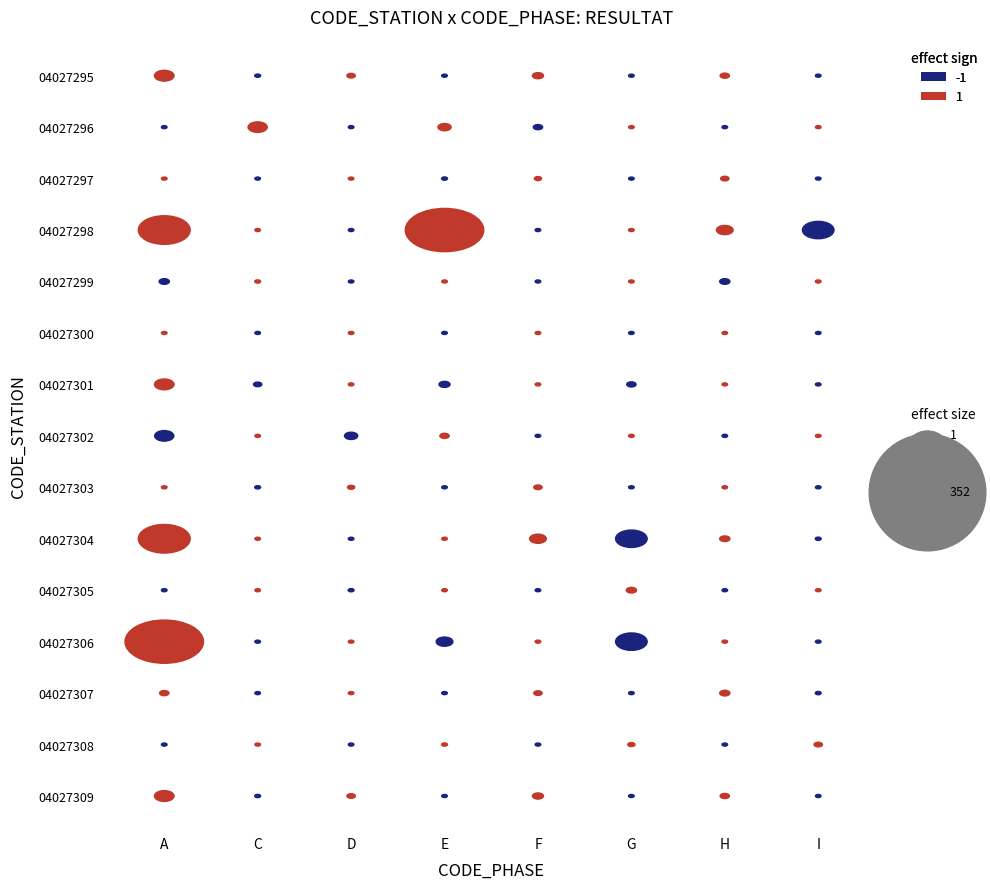

What is the maximum value for 04027295?

46